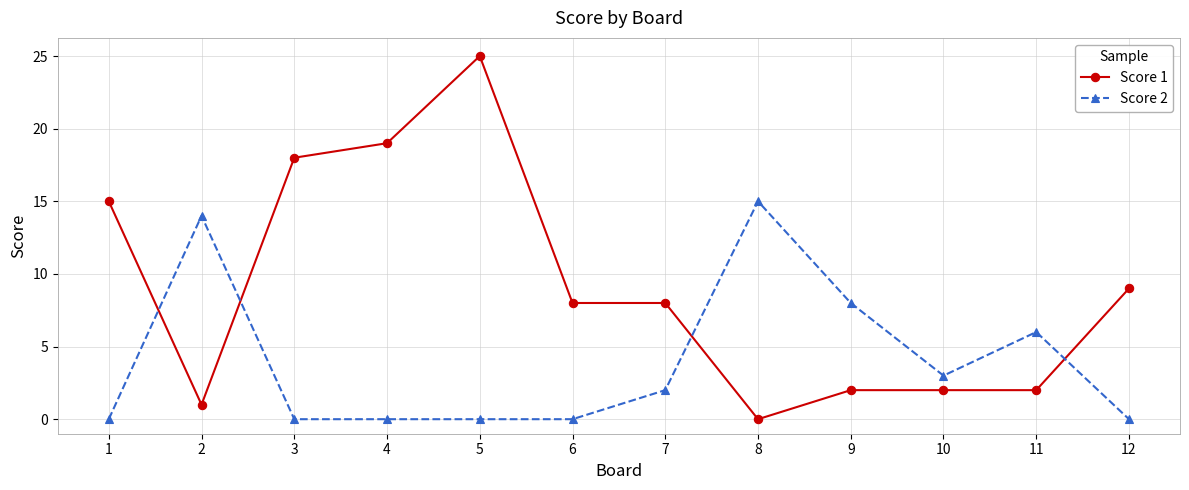

The Score 2 series shows 15 at 8. True or false?

True